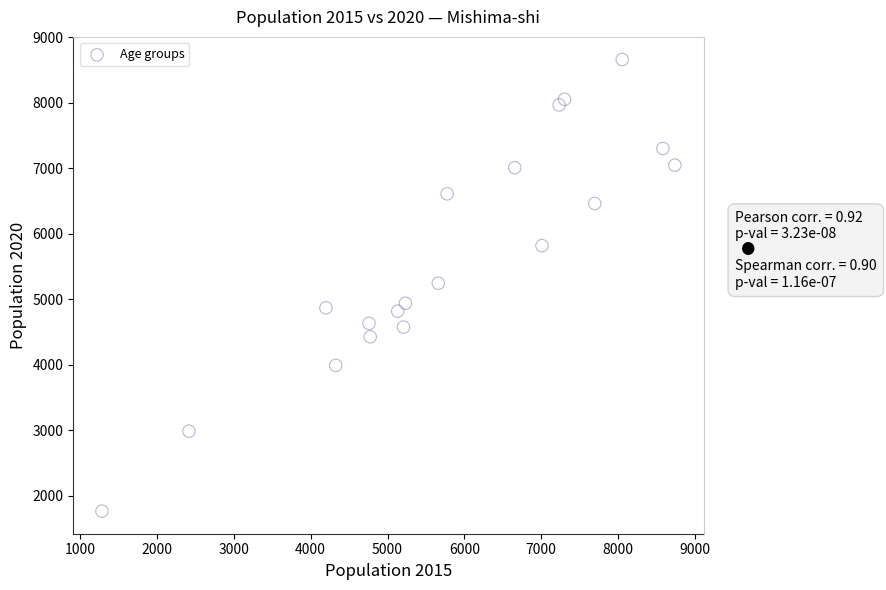

What is the range of X values (max minus min)?

7455